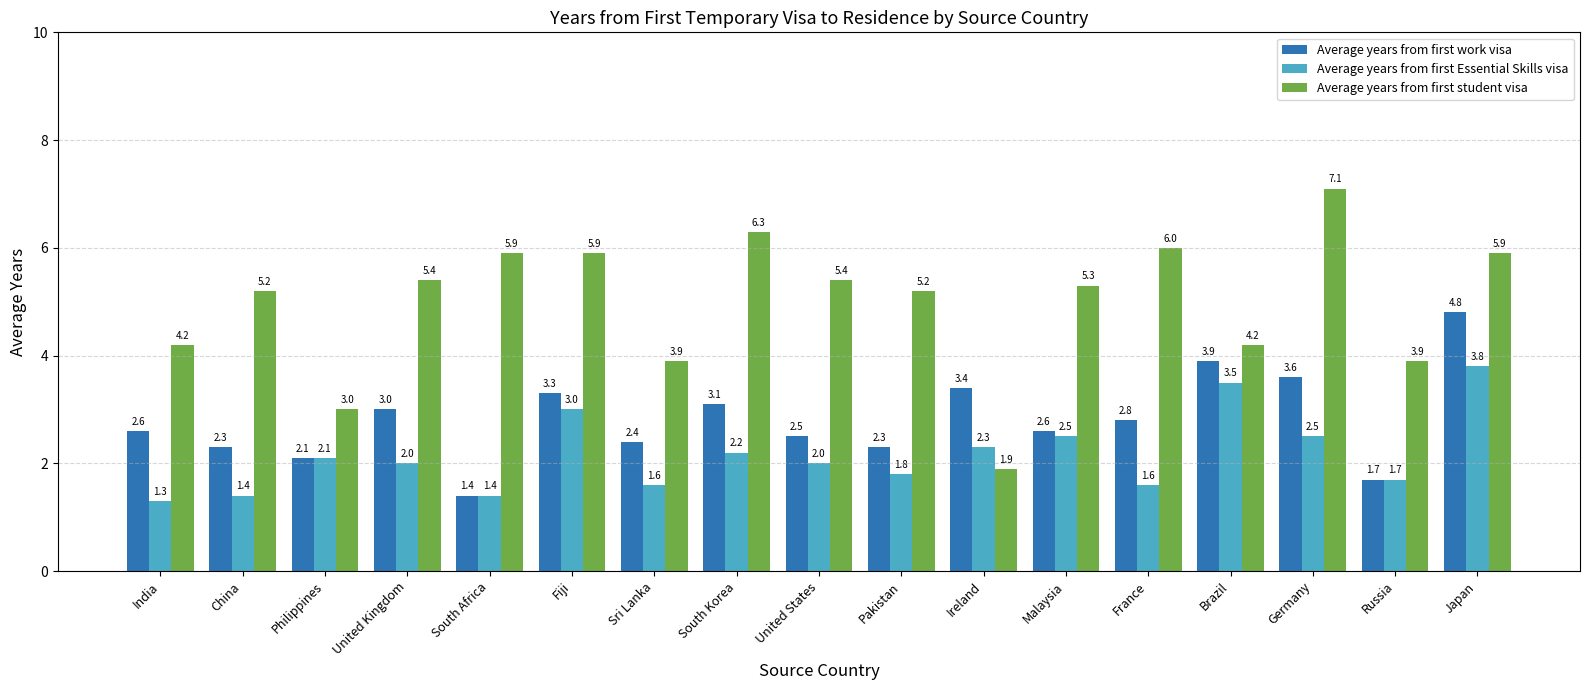

List the series in order of their peak value, lowest first.

Average years from first Essential Skills visa, Average years from first work visa, Average years from first student visa